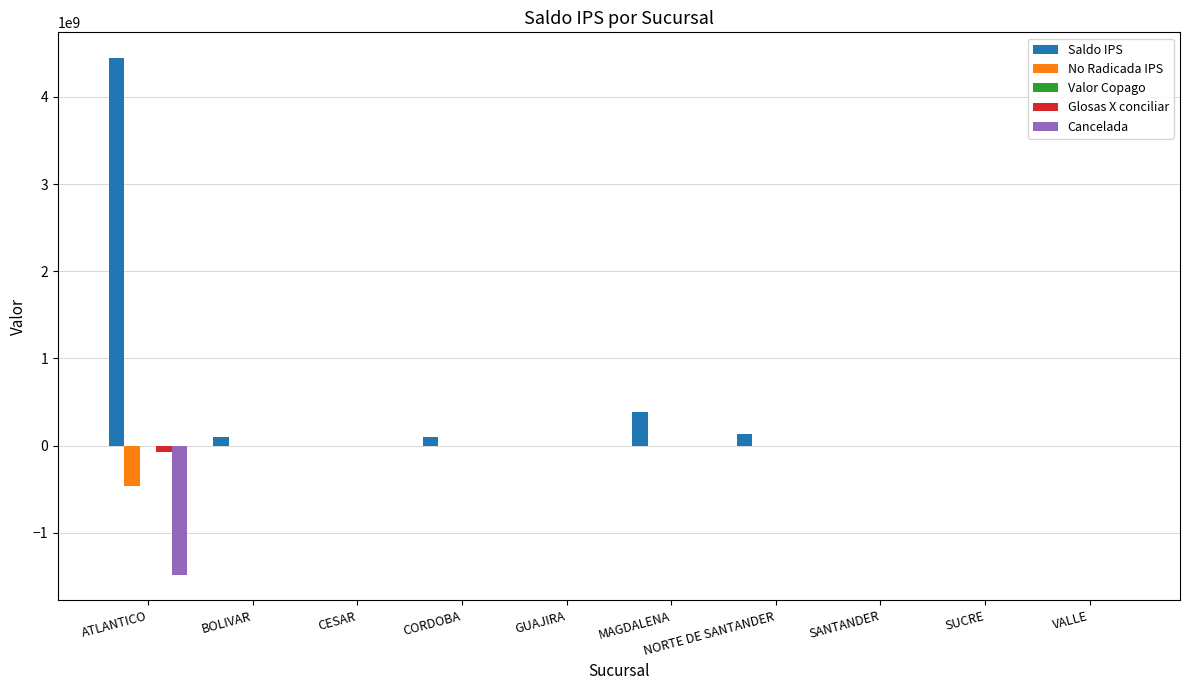

The Cancelada series shows -746719686.3 at VALLE. True or false?

False